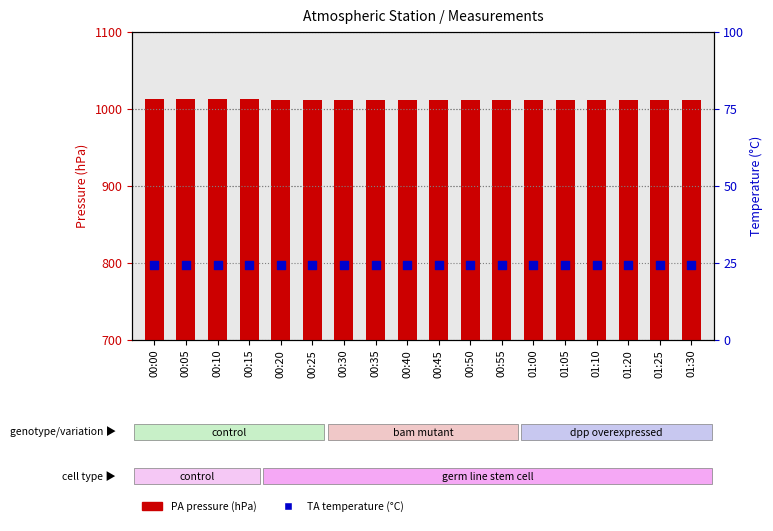

What is the total value across all series at 00:10?

1035.9